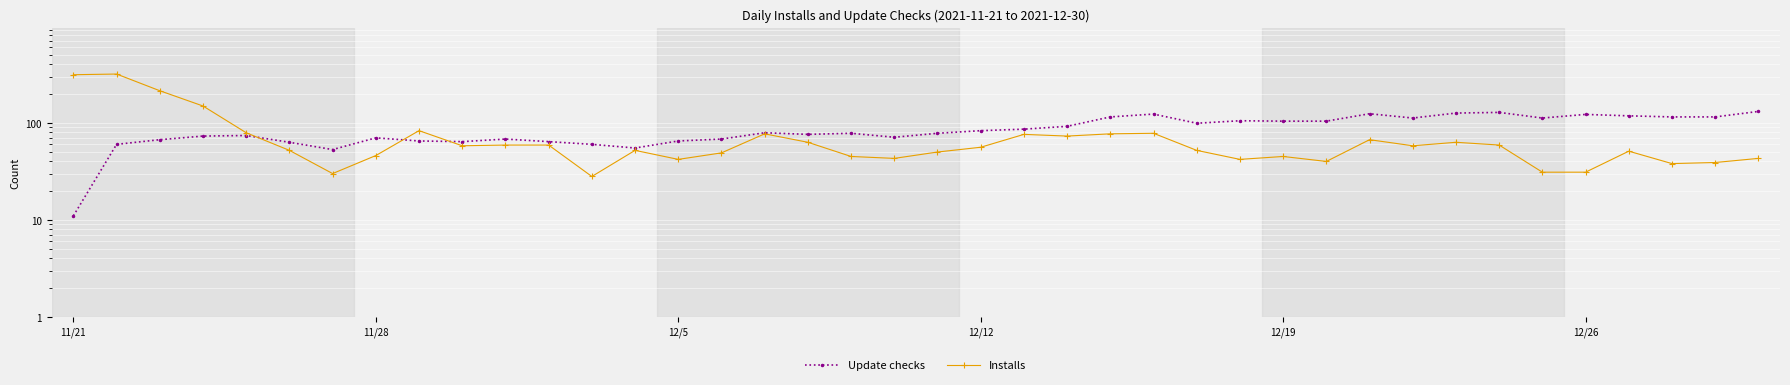

Between 12 and 17, which is larger?

17